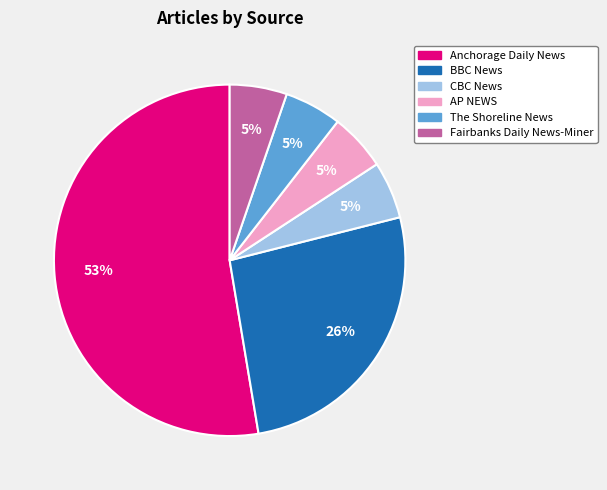

Does CBC News represent more than half of the total?

No